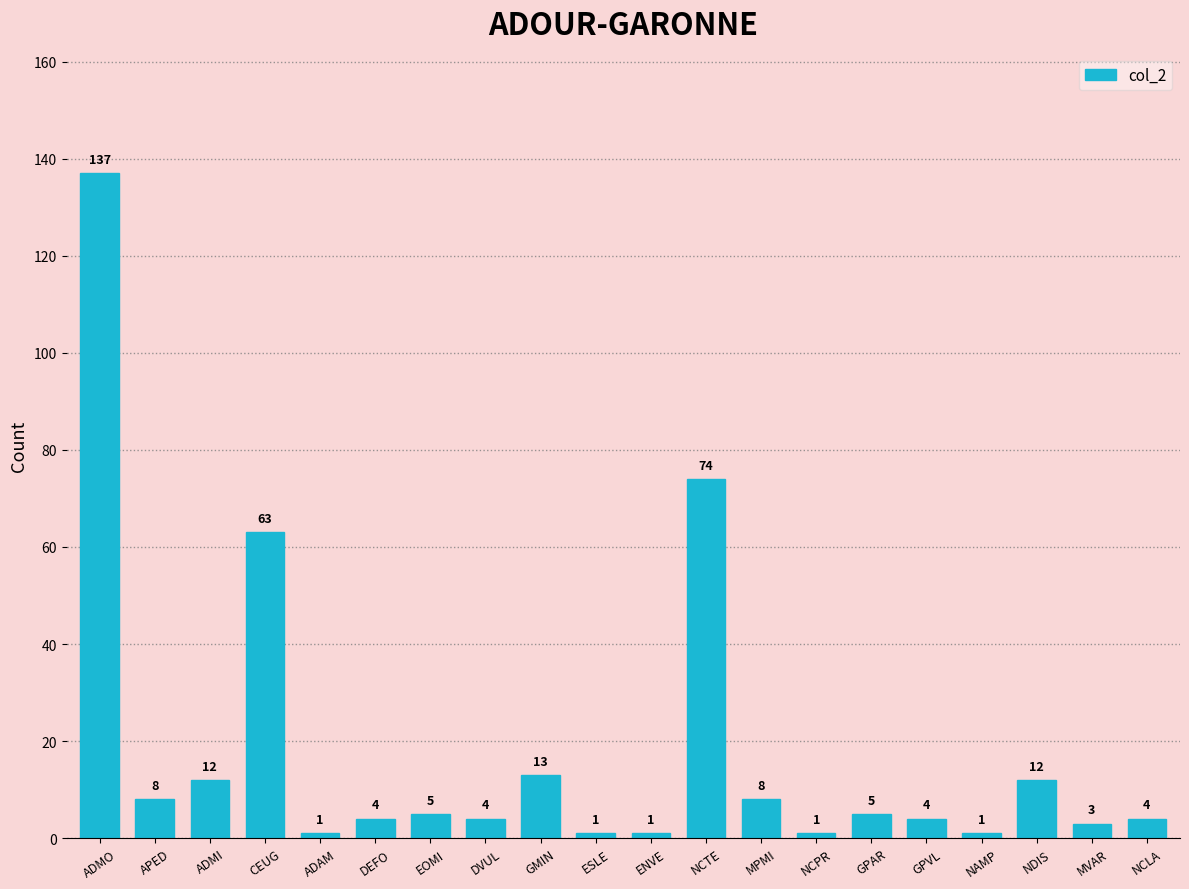

Reading left to right, extract all data points from this chart.

ADMO=137	APED=8	ADMI=12	CEUG=63	ADAM=1	DEFO=4	EOMI=5	DVUL=4	GMIN=13	ESLE=1	ENVE=1	NCTE=74	MPMI=8	NCPR=1	GPAR=5	GPVL=4	NAMP=1	NDIS=12	MVAR=3	NCLA=4